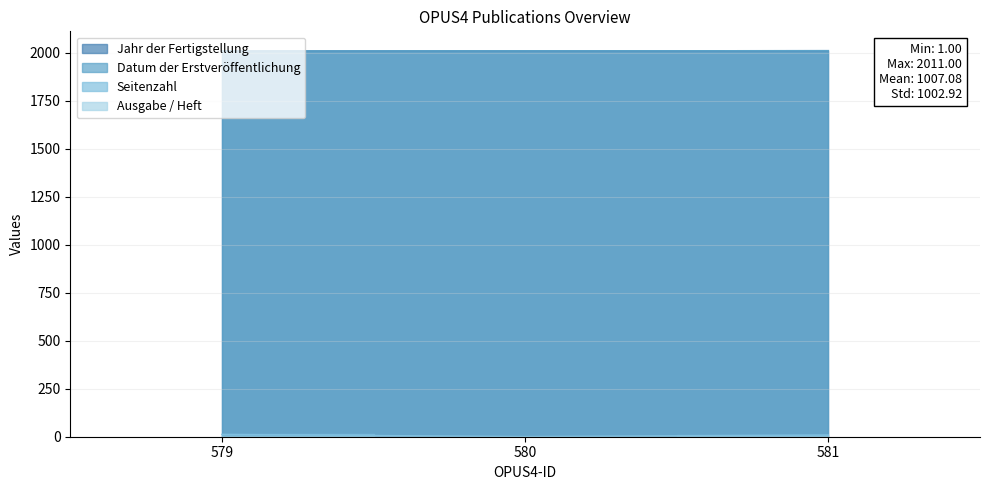

What is the minimum value for Jahr der Fertigstellung?

2009